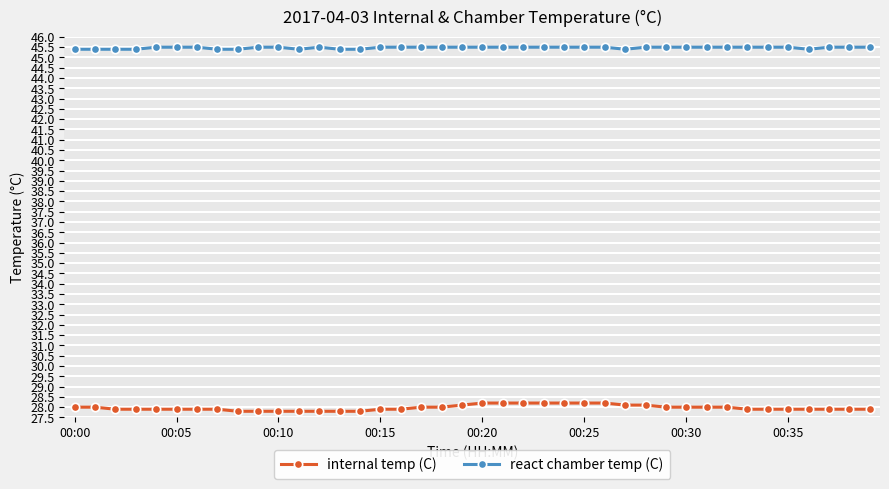

What is the smallest value displayed?

27.8